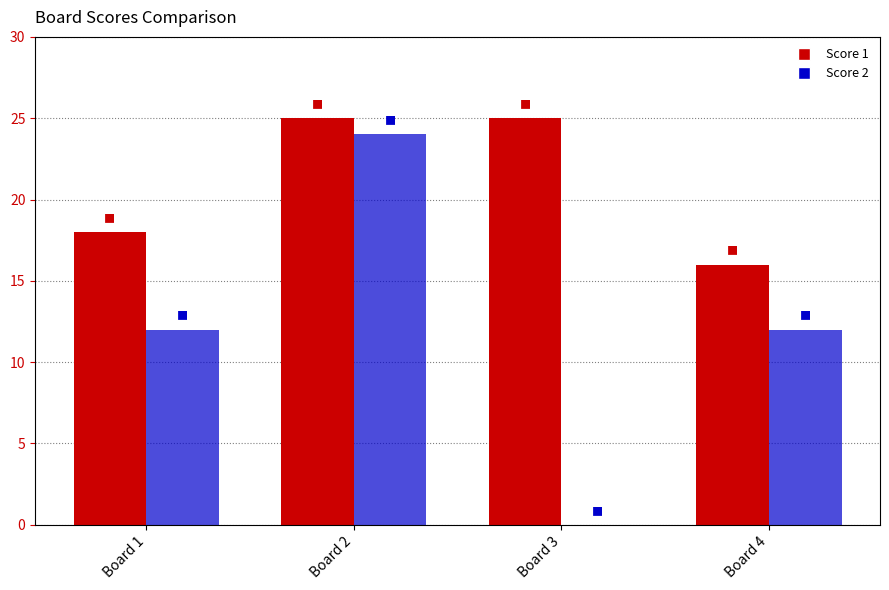

What is the value of the Score 2 bar at the 4th from the left?

12